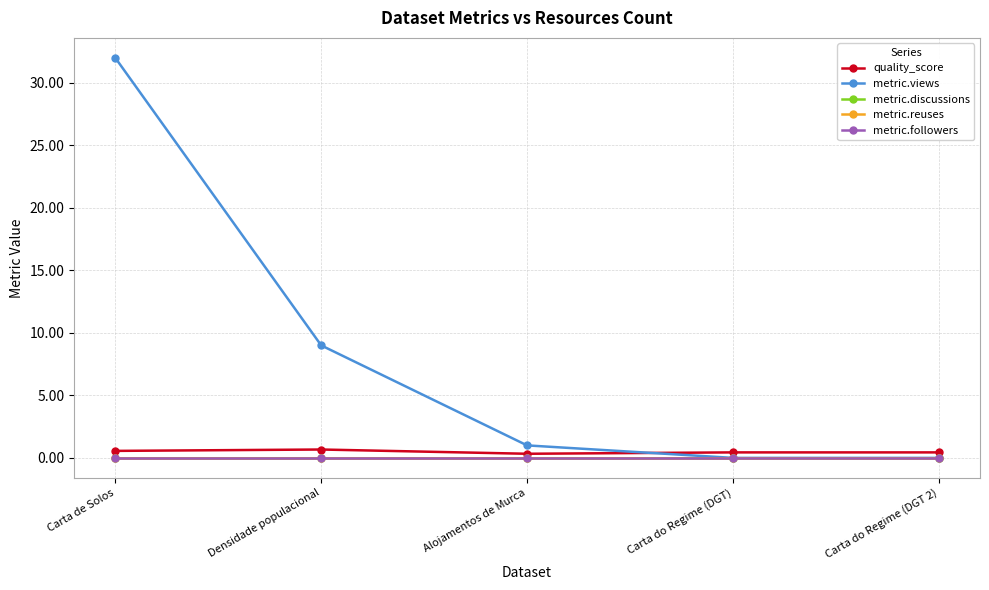

Reading left to right, list all the values displayed in this chart.

quality_score: 0.6	0.7	0.3	0.4	0.4
metric.views: 32.0	9.0	1.0	0.0	0.0
metric.discussions: 0.0	0.0	0.0	0.0	0.0
metric.reuses: 0.0	0.0	0.0	0.0	0.0
metric.followers: 0.0	0.0	0.0	0.0	0.0